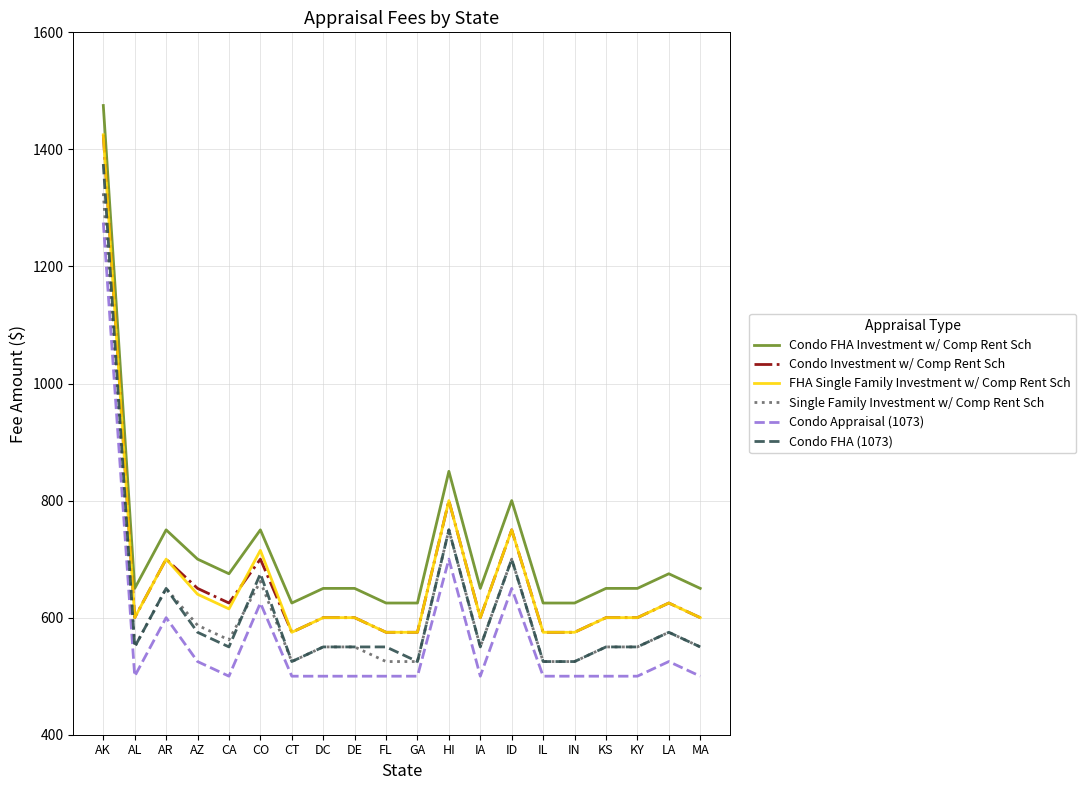

How many lines are shown in the chart?

6